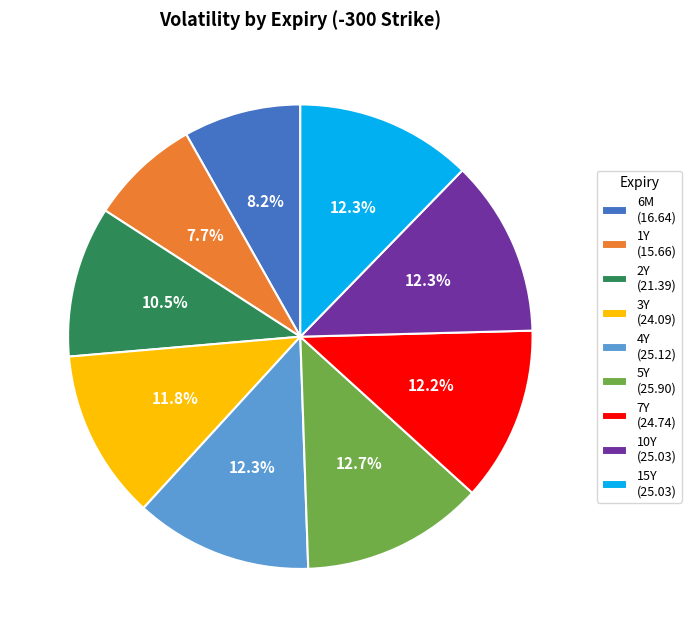

How many segments does this pie chart have?

9